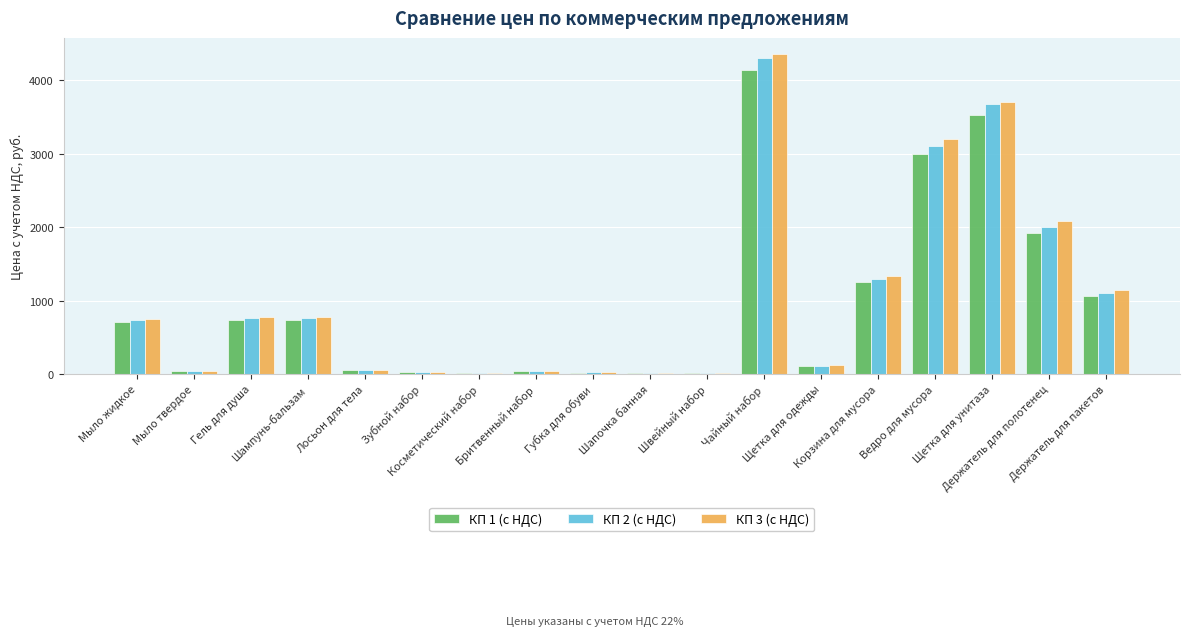

How many categories are shown in the chart?

18